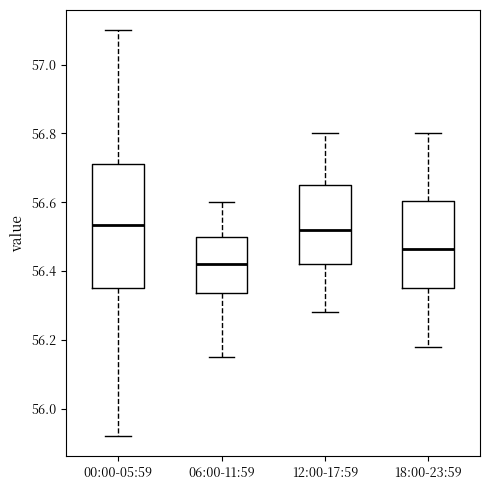

Which box's median line is the lowest?

06:00-11:59